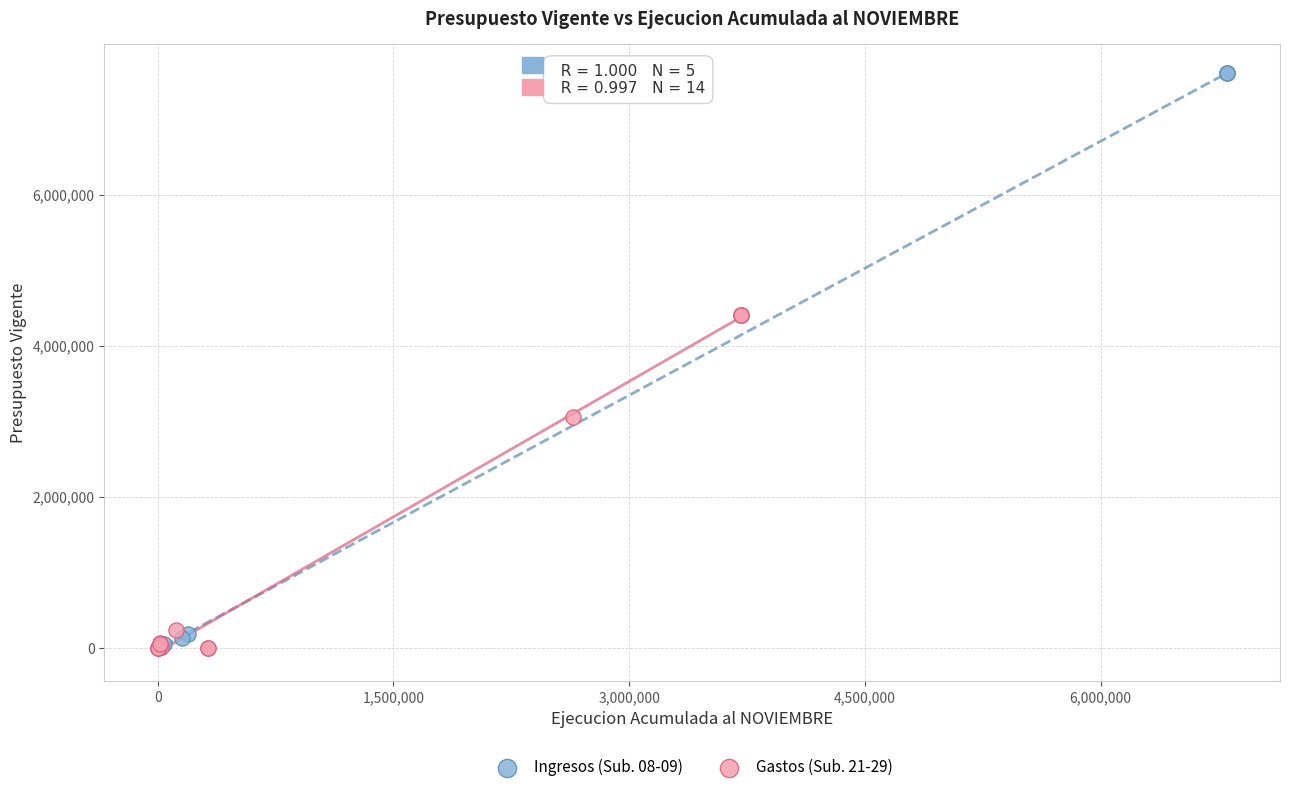

Which series has the widest spread of Y values?

Ingresos (Sub. 08-09)